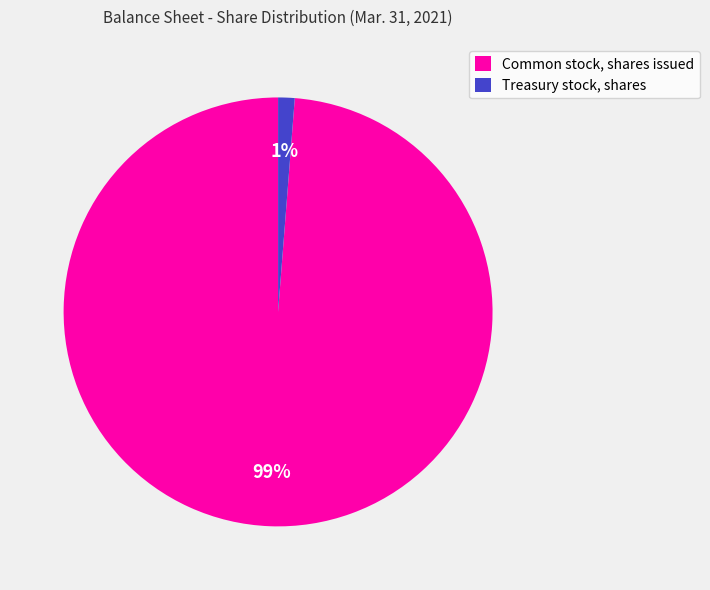

True or false: Common stock, shares issued accounts for 89% of the total.

False